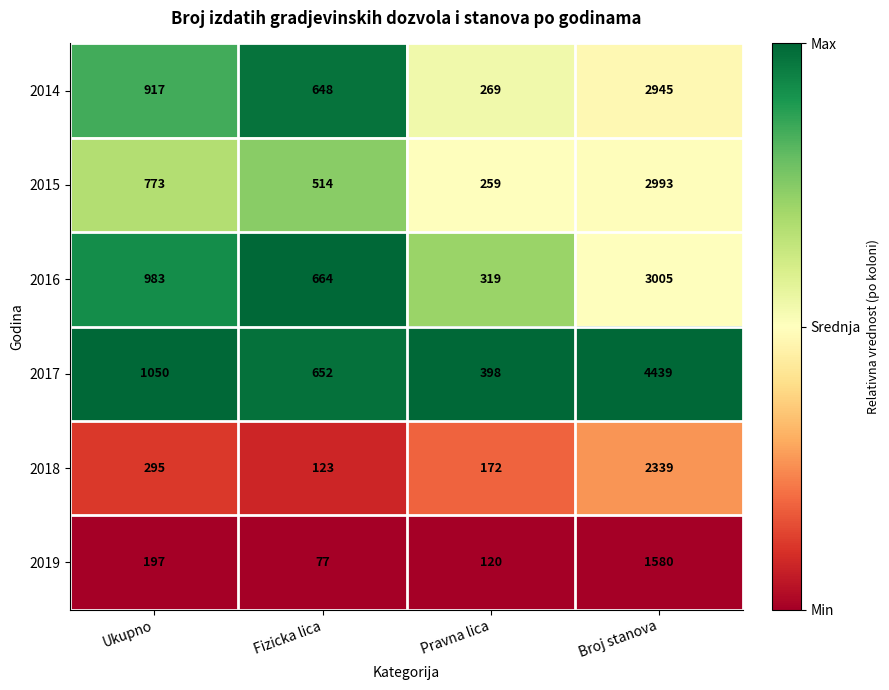

Which series has the largest total across all categories?

2017